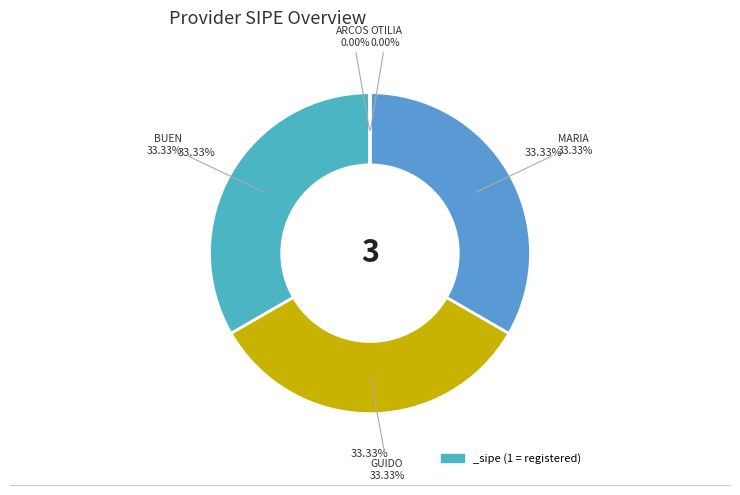

To the nearest percent, what is the difference between the largest and smallest slice percentages?

33%